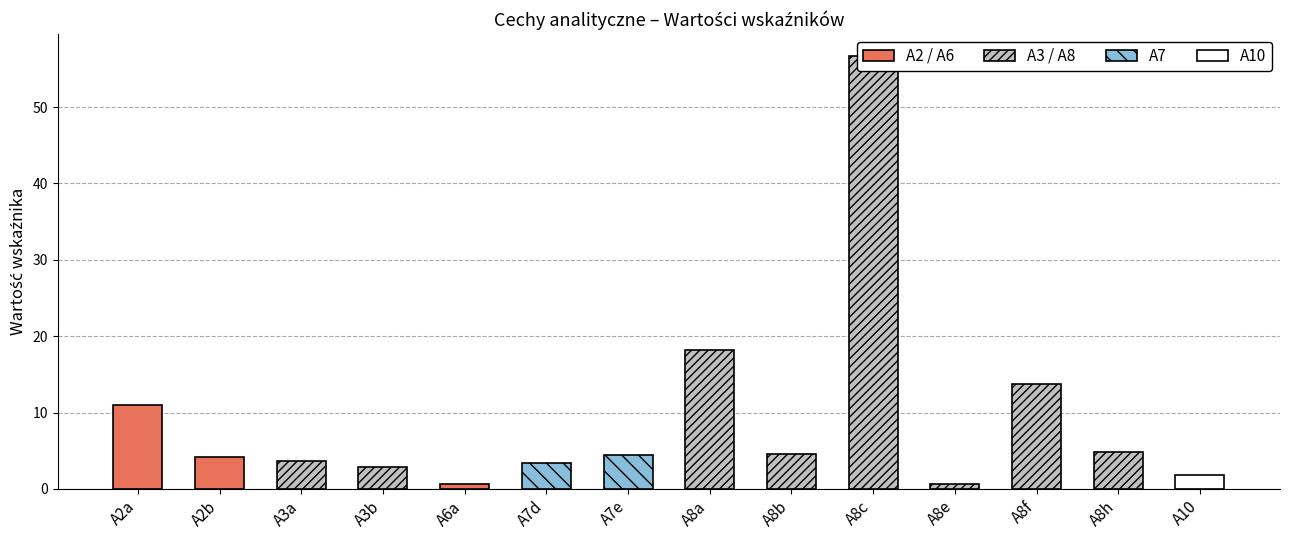

Reading left to right, list all the values displayed in this chart.

A2a=11.0	A2b=4.2	A3a=3.6	A3b=2.8	A6a=0.6	A7d=3.4	A7e=4.4	A8a=18.2	A8b=4.6	A8c=56.7	A8e=0.7	A8f=13.7	A8h=4.9	A10=1.9